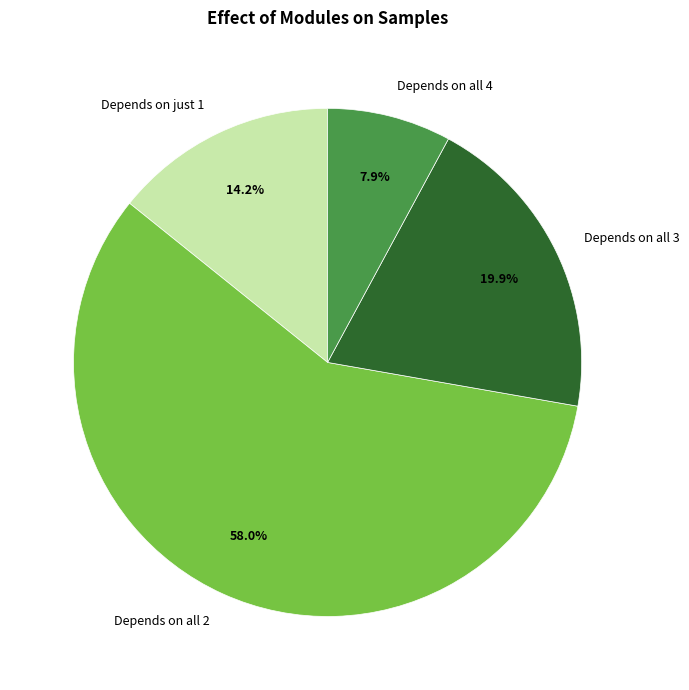

Is the sum of Depends on all 3 and Depends on all 4 greater than half?

No